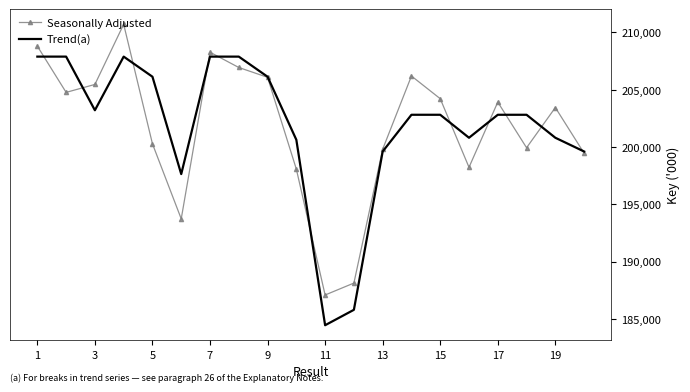

What are all the series names shown in the legend?

Seasonally Adjusted, Trend(a)